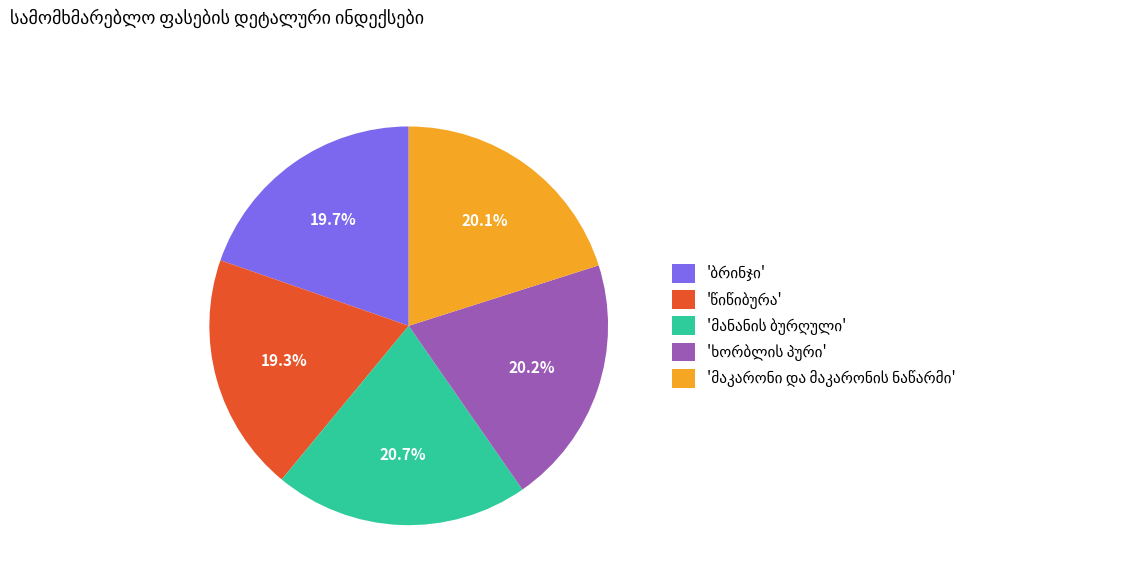

Is there a majority slice in this chart?

No